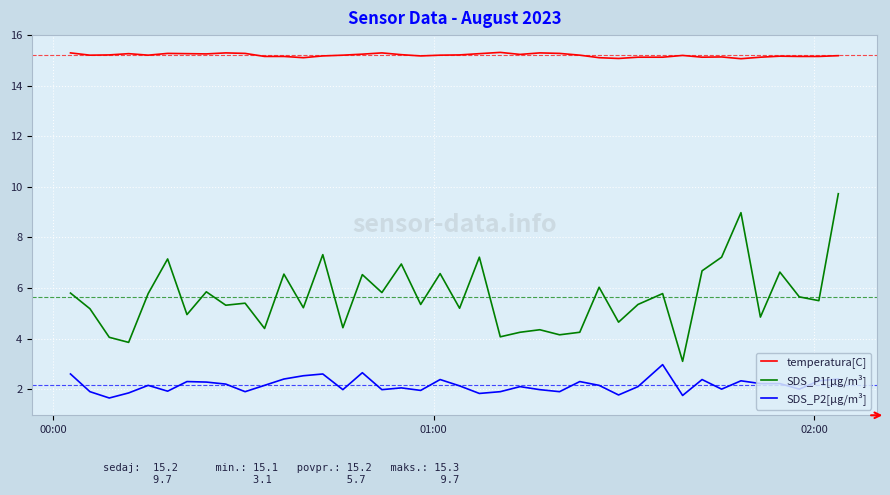

What is the maximum value for SDS_P2[µg/m³]?

3.0